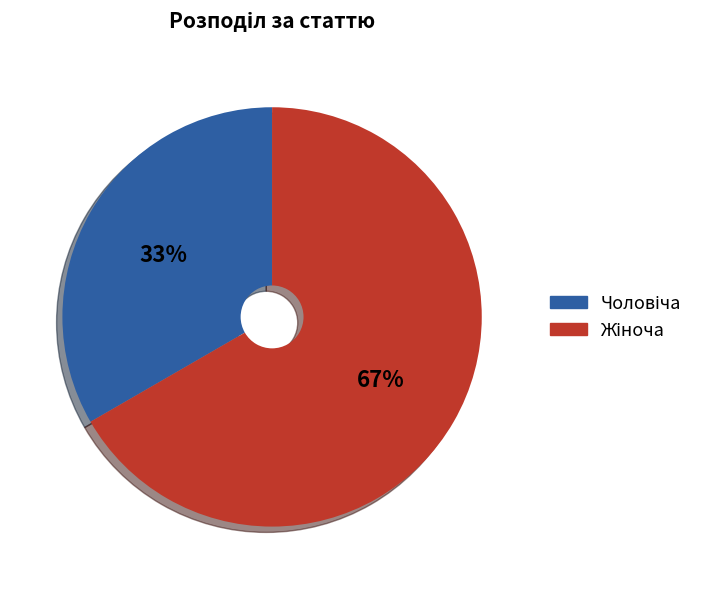

Does any single category account for the majority?

Yes